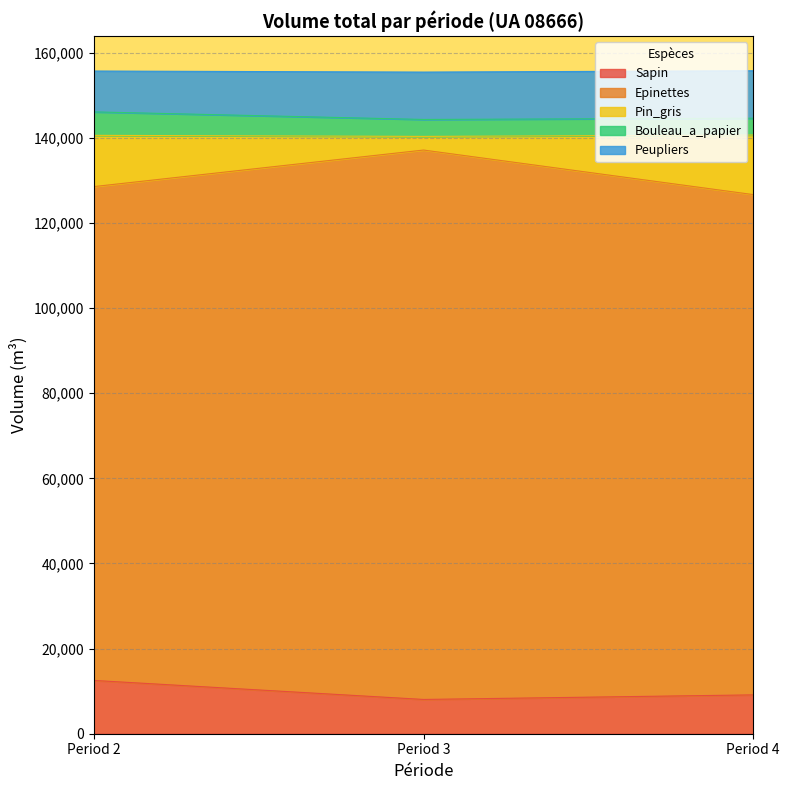

What is the minimum value for Sapin?

8052.5